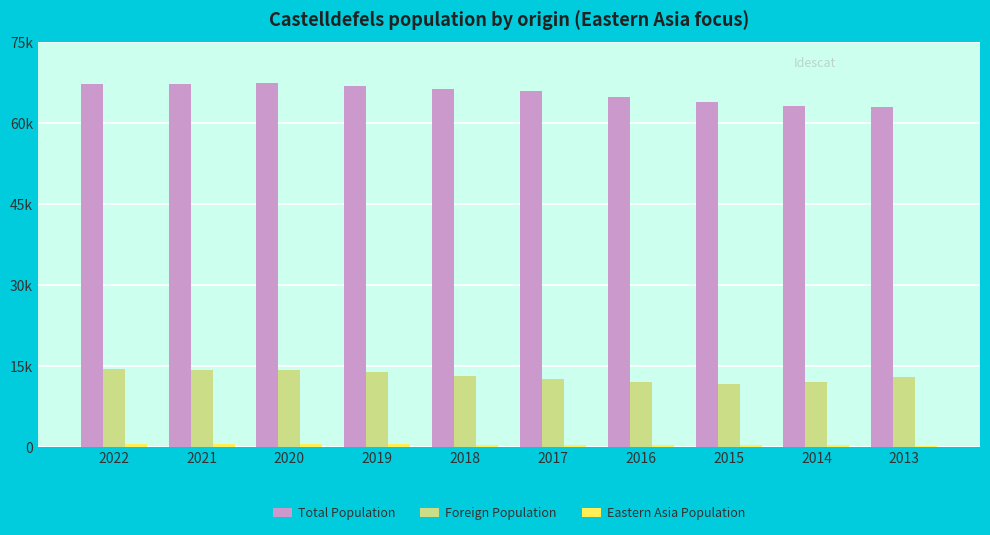

At which category does the chart reach its minimum across all series?

2013